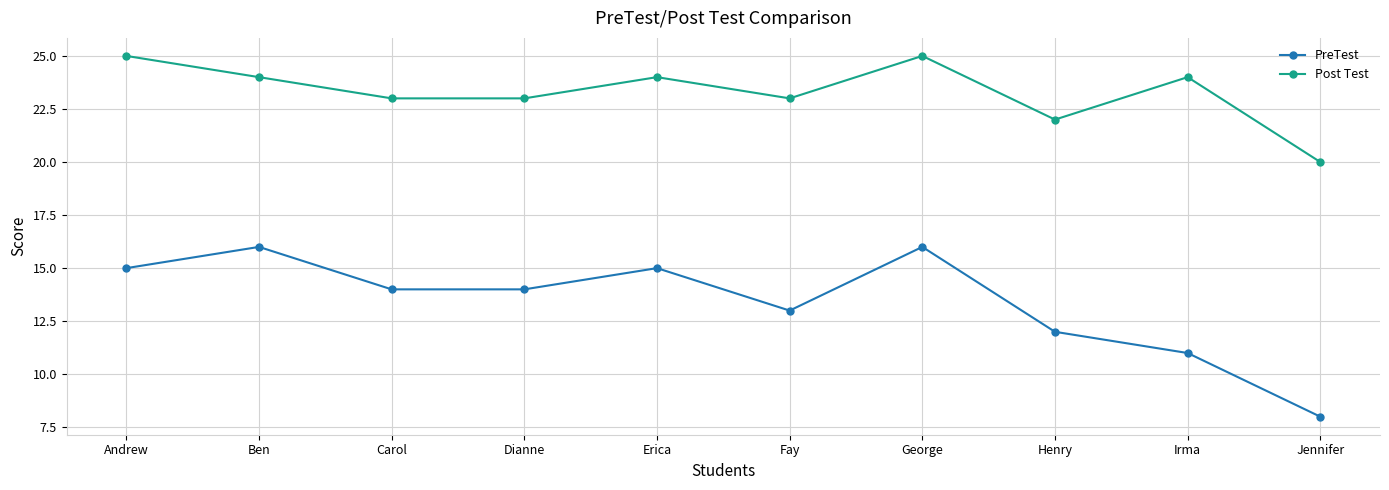

True or false: Post Test and PreTest intersect in this chart.

False